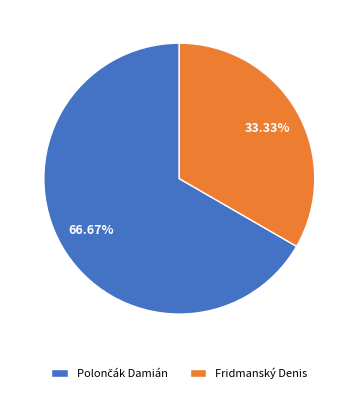

Is Fridmanský Denis the majority of the pie?

No